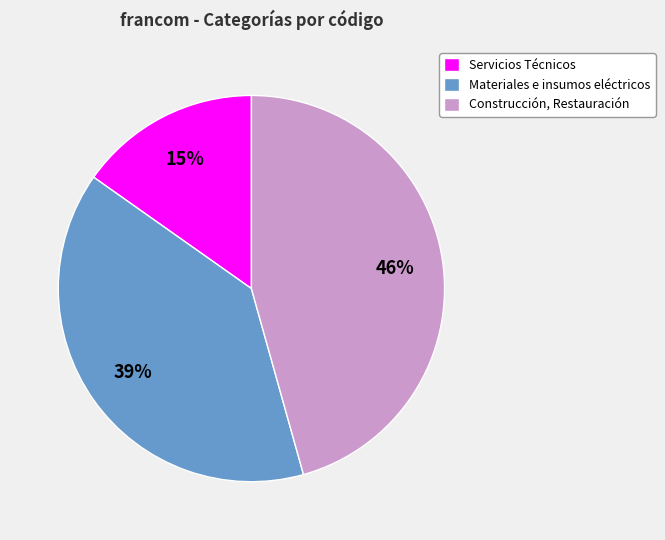

Rank the categories by value from lowest to highest.

Servicios Técnicos, Materiales e insumos eléctricos, Construcción, Restauración